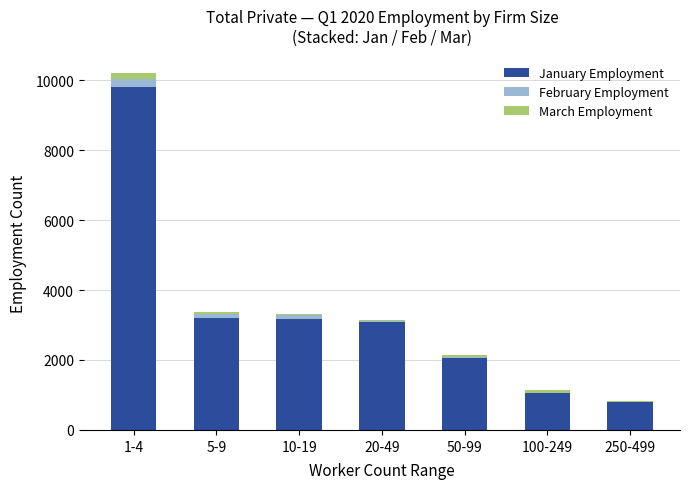

Is the value of March Employment at 1-4 greater than the value of February Employment at 10-19?

Yes